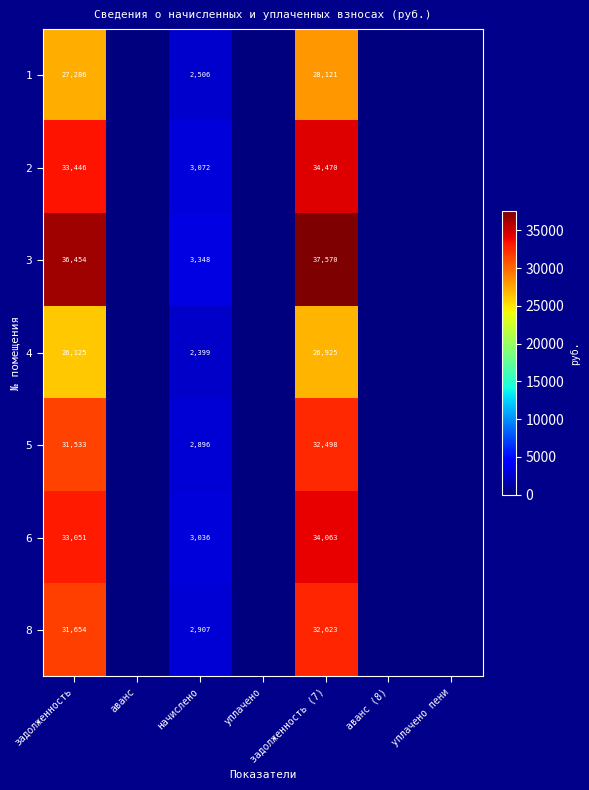

What is the total value across all series at задолженность?

219549